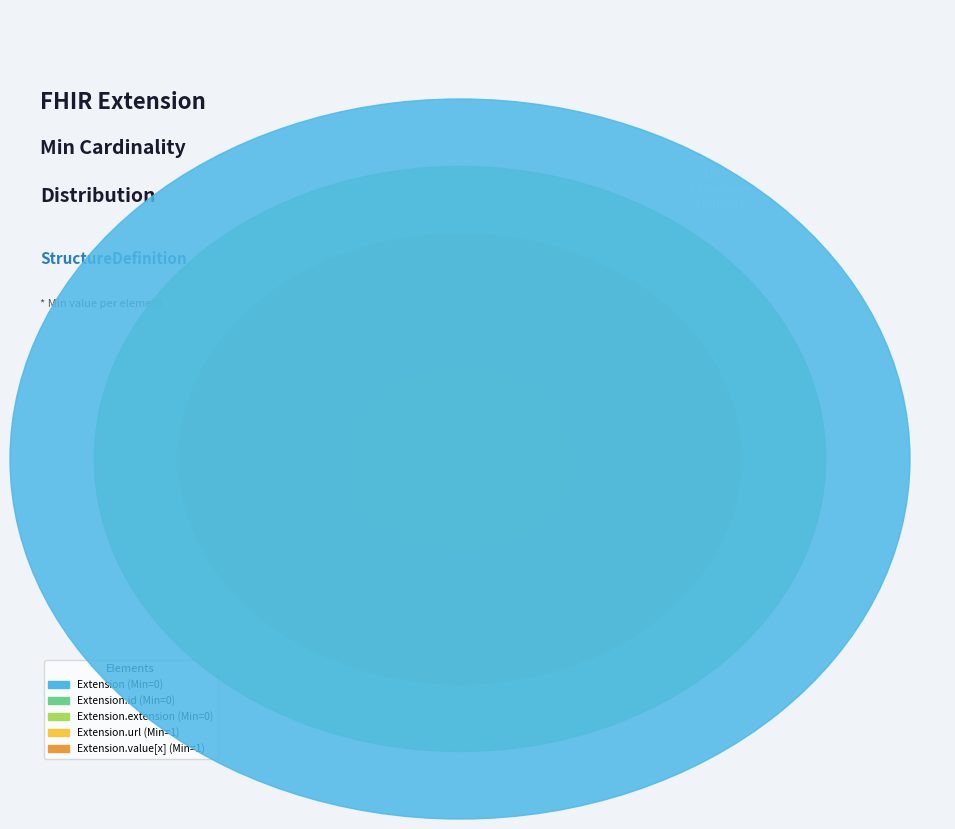

To the nearest percent, what is the combined percentage of Extension and Extension.value[x]?

50%